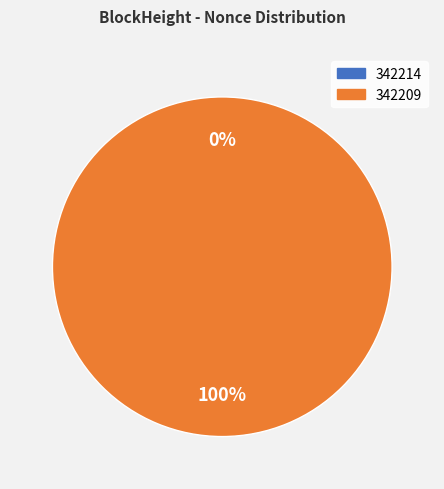

Is it true that 342214 is 1% of the pie?

False